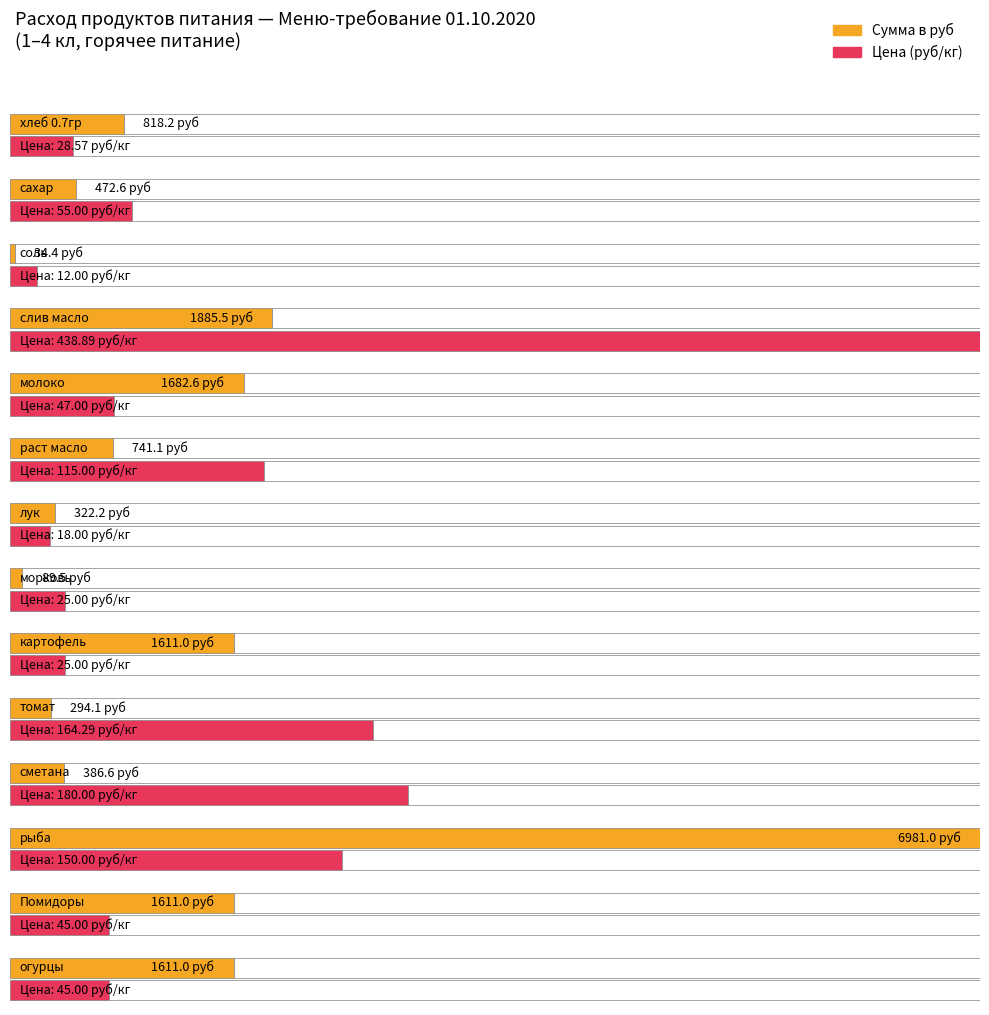

What position from the right is Помидоры?

2